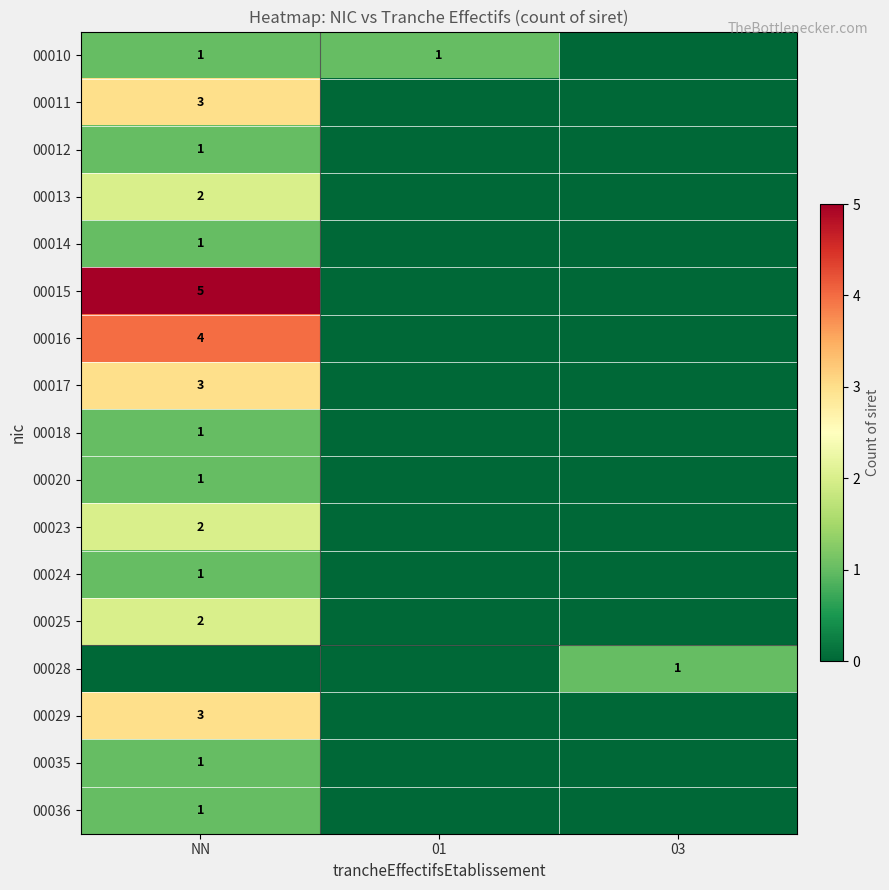

Is it true that 00013 equals 1 at NN?

False